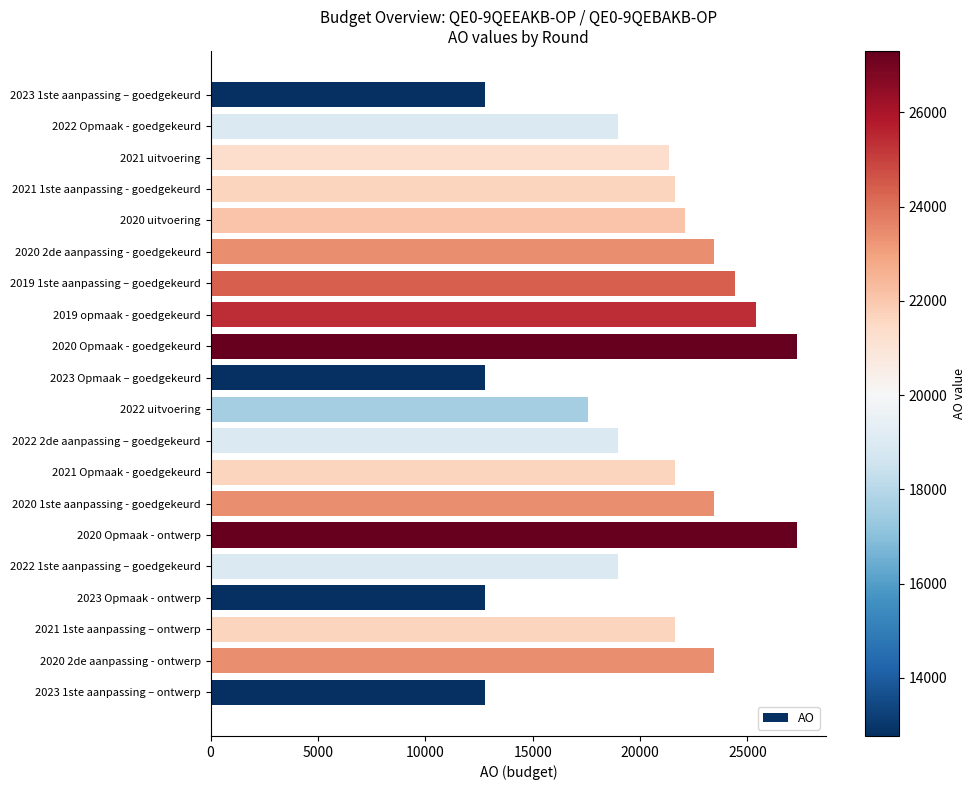

Reading top to bottom, extract all data points from this chart.

2023 1ste aanpassing – goedgekeurd=12769	2022 Opmaak - goedgekeurd=18984	2021 uitvoering=21368	2021 1ste aanpassing - goedgekeurd=21634	2020 uitvoering=22081	2020 2de aanpassing - goedgekeurd=23426	2019 1ste aanpassing – goedgekeurd=24400	2019 opmaak - goedgekeurd=25400	2020 Opmaak - goedgekeurd=27300	2023 Opmaak – goedgekeurd=12769	2022 uitvoering=17567	2022 2de aanpassing – goedgekeurd=18984	2021 Opmaak - goedgekeurd=21634	2020 1ste aanpassing - goedgekeurd=23426	2020 Opmaak - ontwerp=27300	2022 1ste aanpassing – goedgekeurd=18984	2023 Opmaak - ontwerp=12769	2021 1ste aanpassing – ontwerp=21634	2020 2de aanpassing - ontwerp=23426	2023 1ste aanpassing – ontwerp=12769